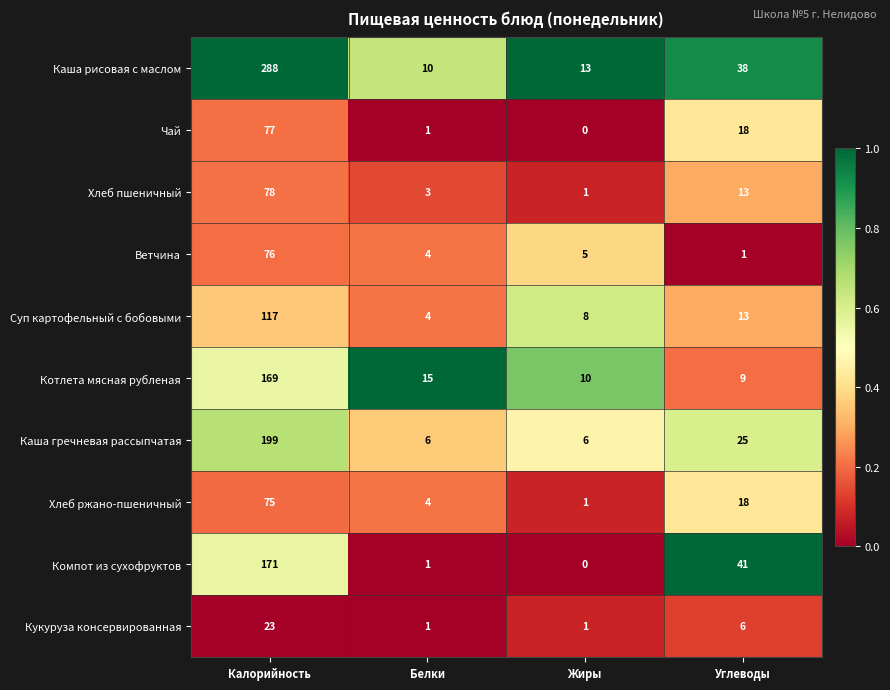

At Калорийность, list the series in order from smallest to largest.

Кукуруза консервированная, Хлеб ржано-пшеничный, Ветчина, Чай, Хлеб пшеничный, Суп картофельный с бобовыми, Котлета мясная рубленая, Компот из сухофруктов, Каша гречневая рассыпчатая, Каша рисовая с маслом